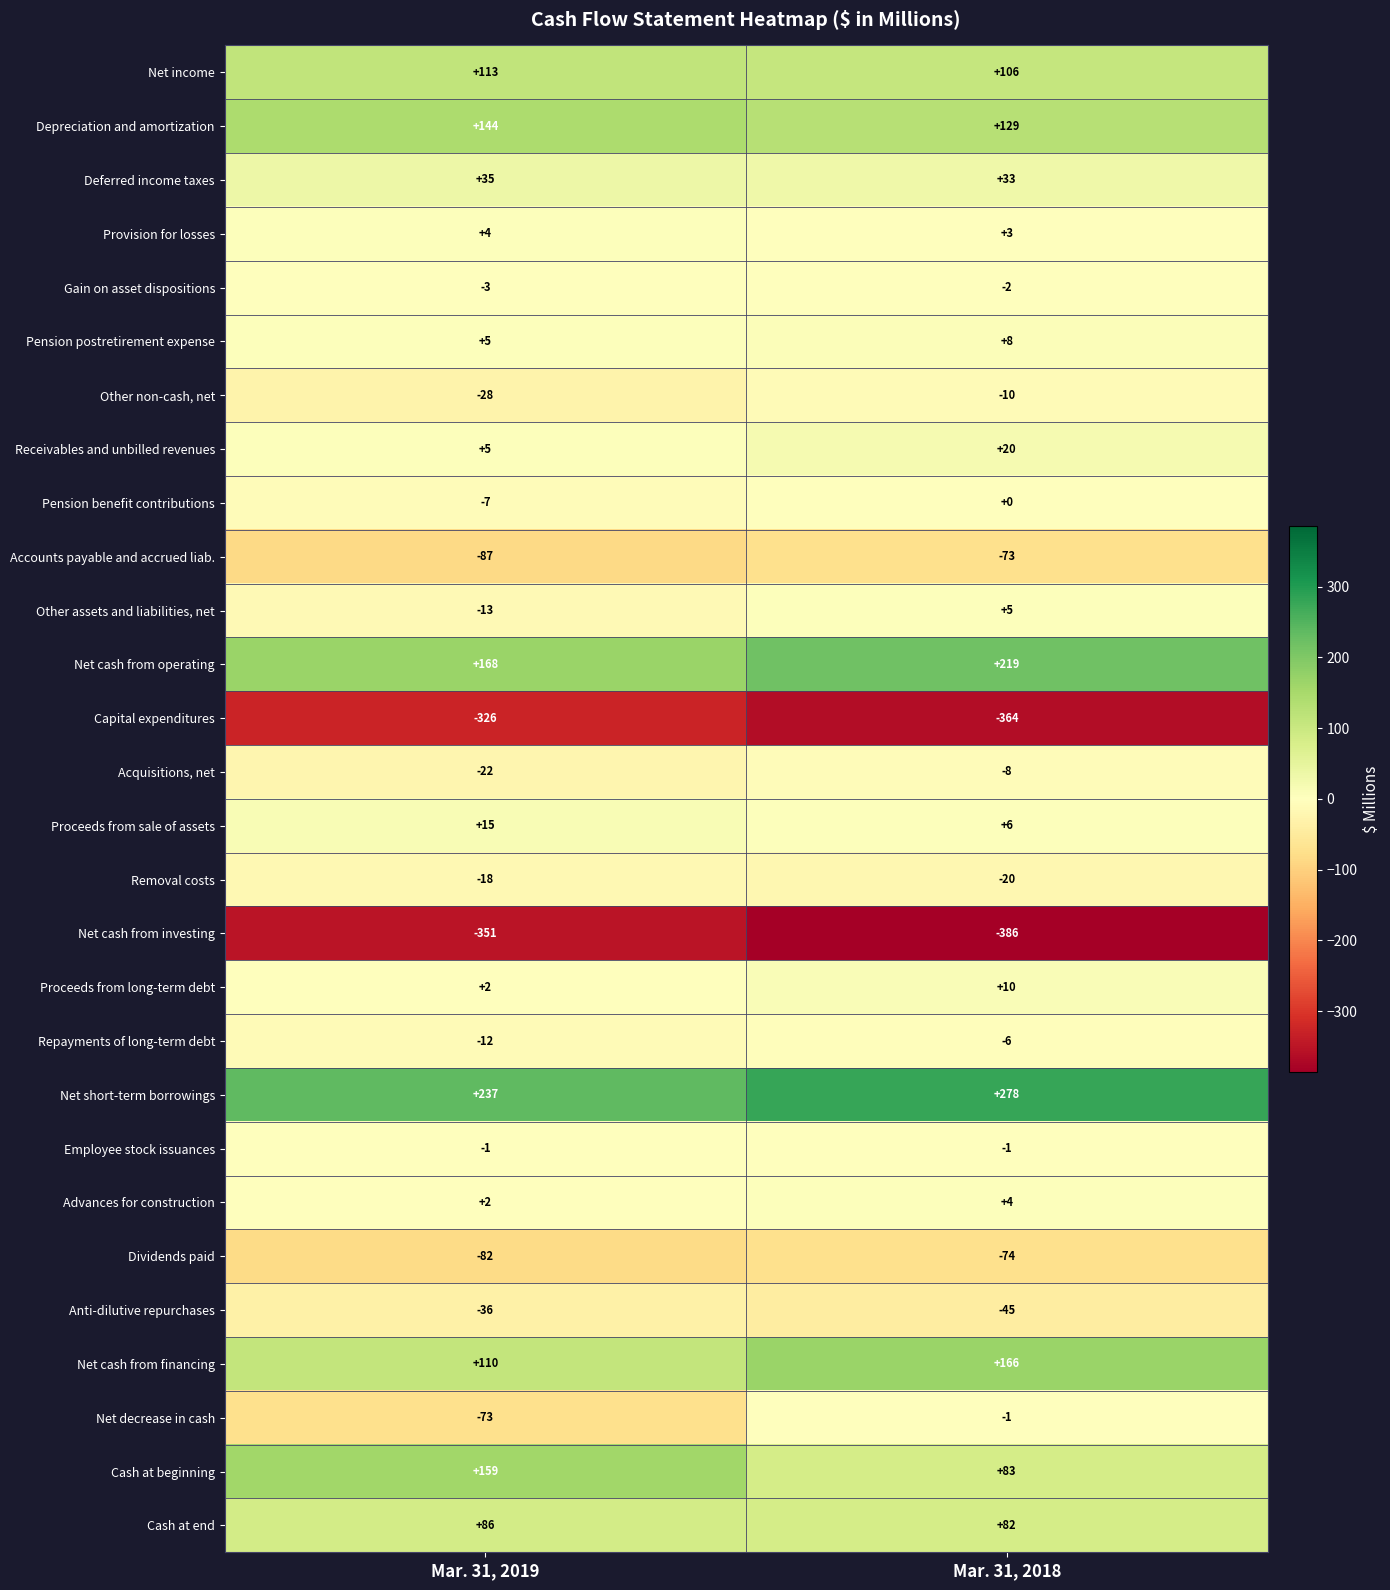

At which category is the sum across all series the highest?

Mar. 31, 2018